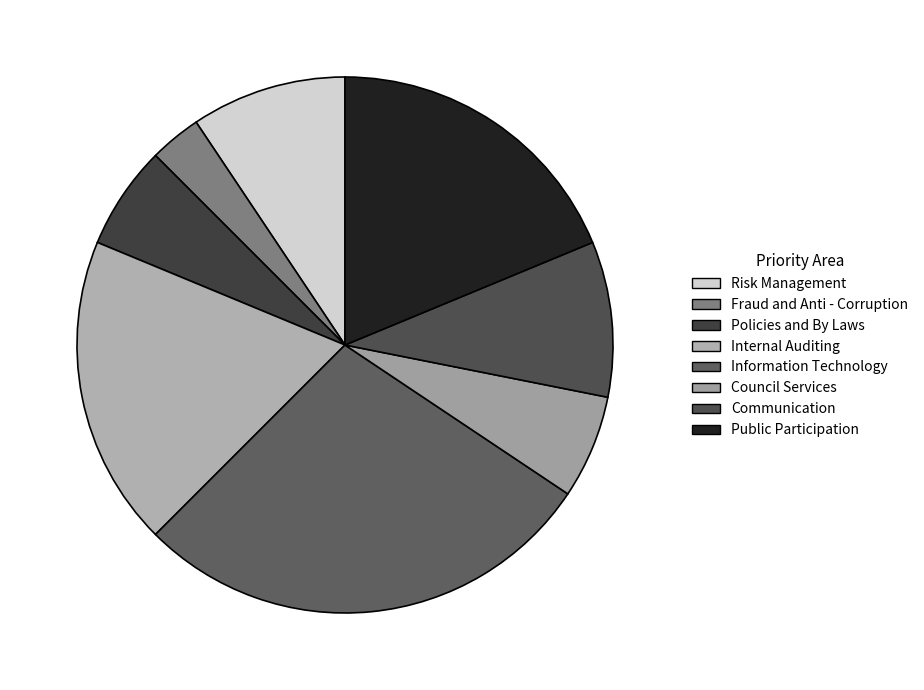

What is the smallest slice in the pie chart?

Fraud and Anti - Corruption